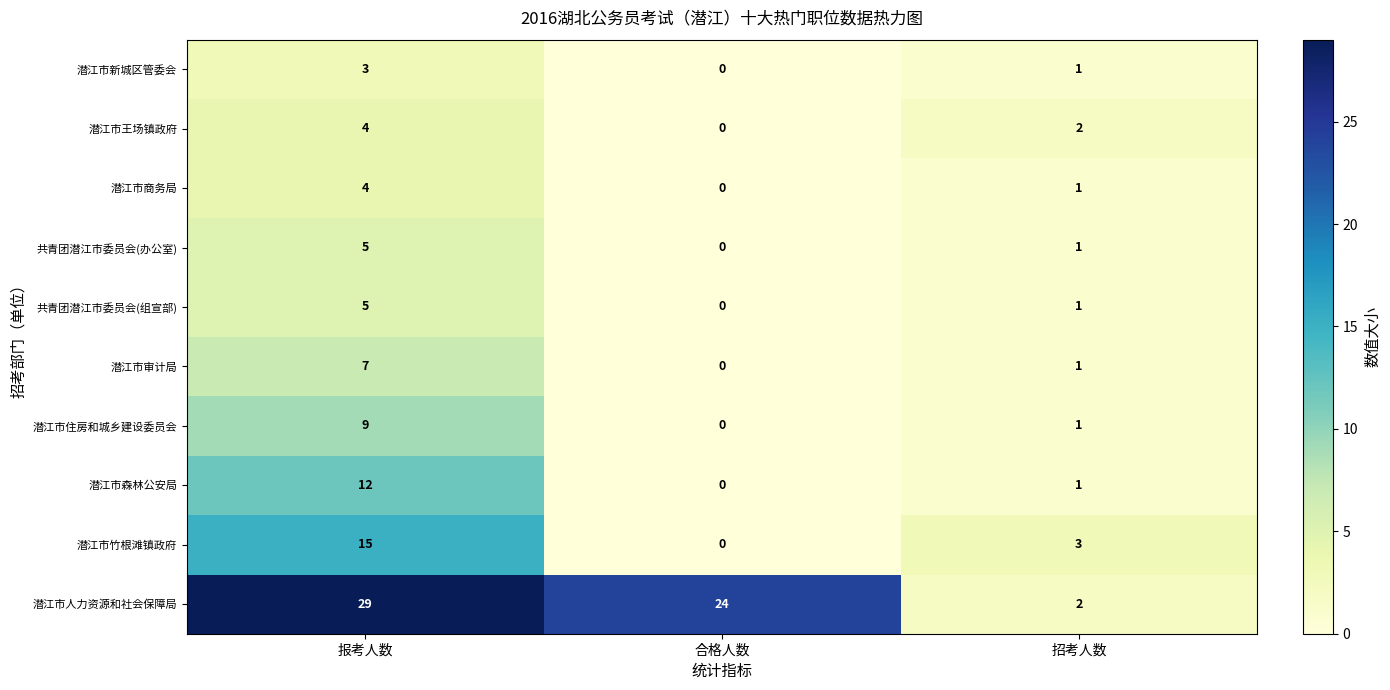

What is the spread (max minus min) of values at 合格人数?

24